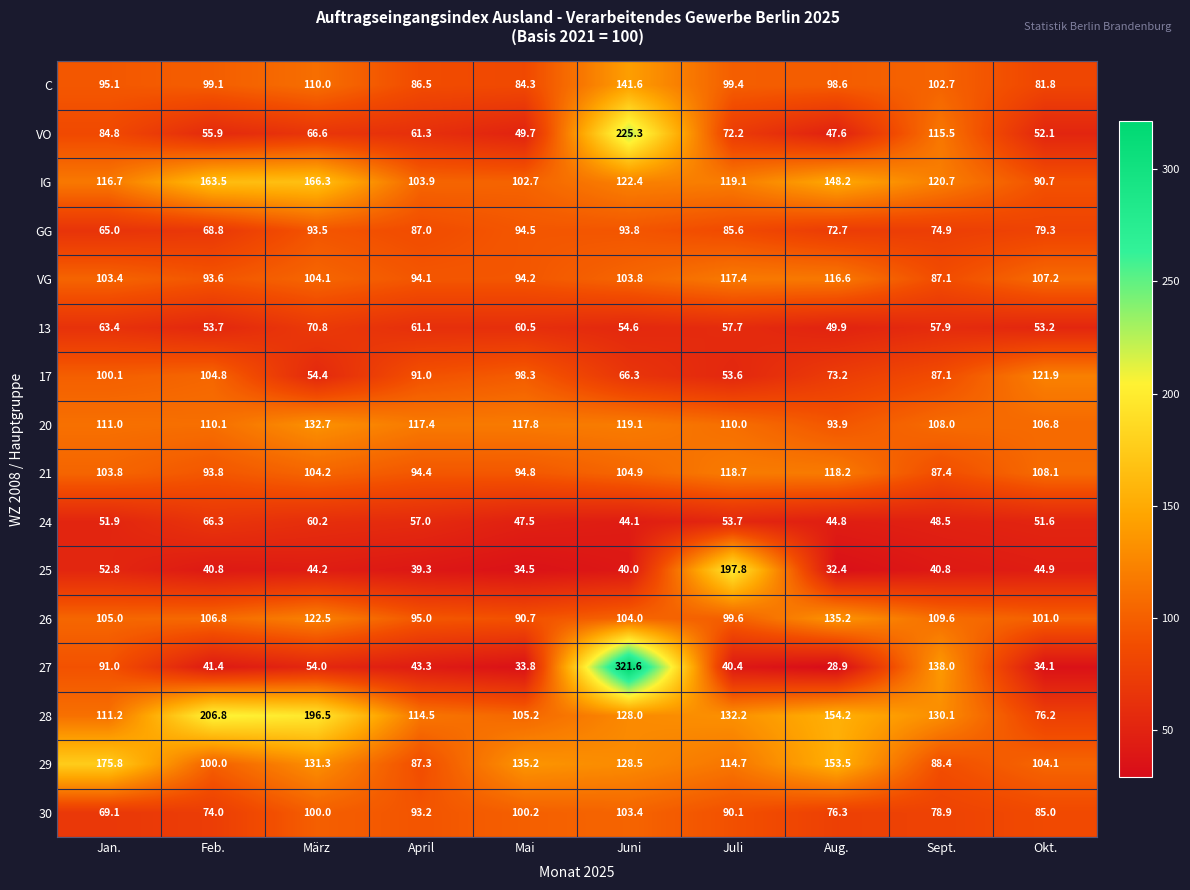

The 20 series shows 25.3 at April. True or false?

False